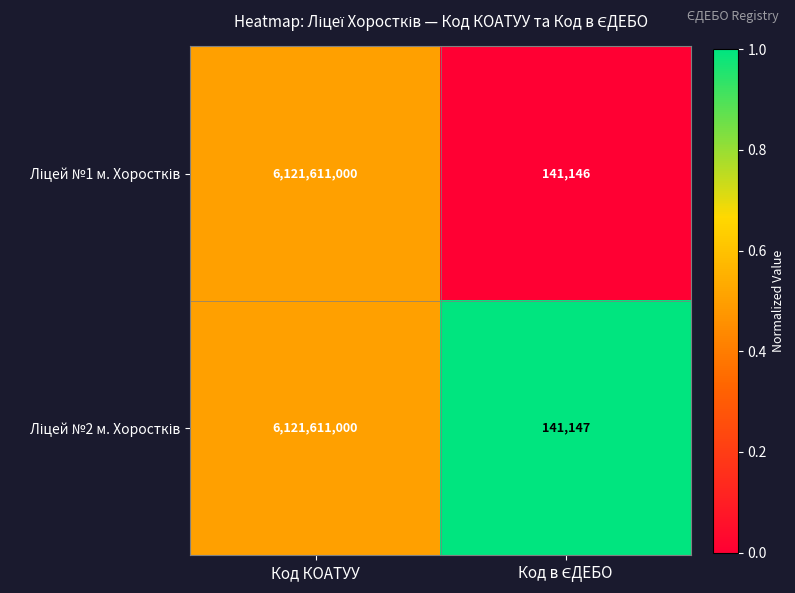

What is the total value across all series at Код КОАТУУ?

12243222000